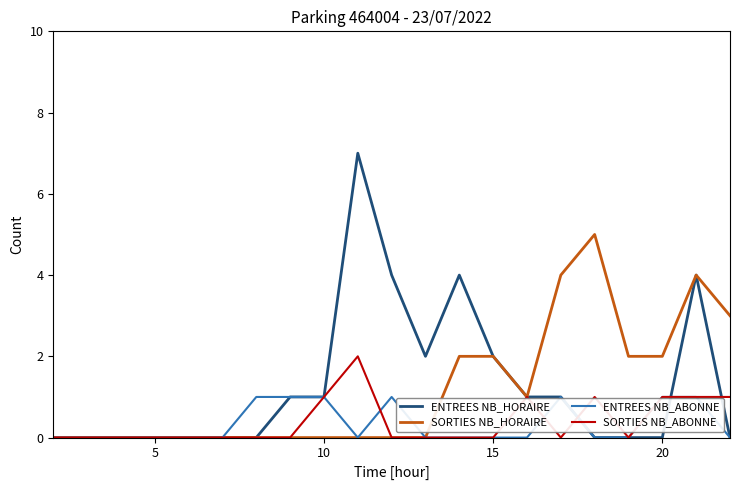

Rank the series by their maximum value, from lowest to highest.

ENTREES NB_ABONNE, SORTIES NB_ABONNE, SORTIES NB_HORAIRE, ENTREES NB_HORAIRE